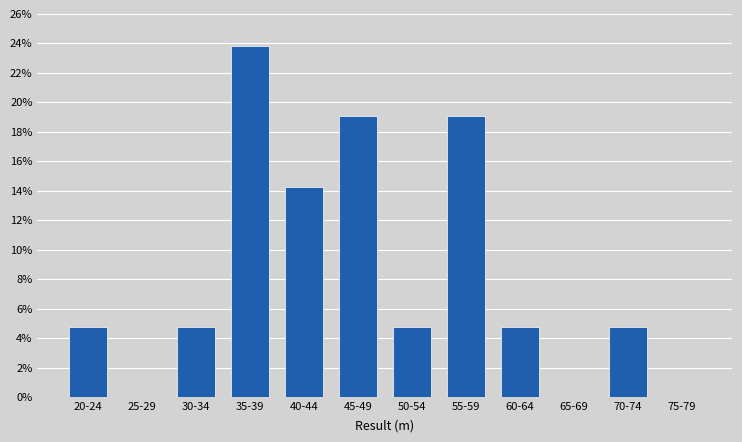

Reading left to right, list all the values displayed in this chart.

20-24=4.8	25-29=0.0	30-34=4.8	35-39=23.8	40-44=14.3	45-49=19.0	50-54=4.8	55-59=19.0	60-64=4.8	65-69=0.0	70-74=4.8	75-79=0.0